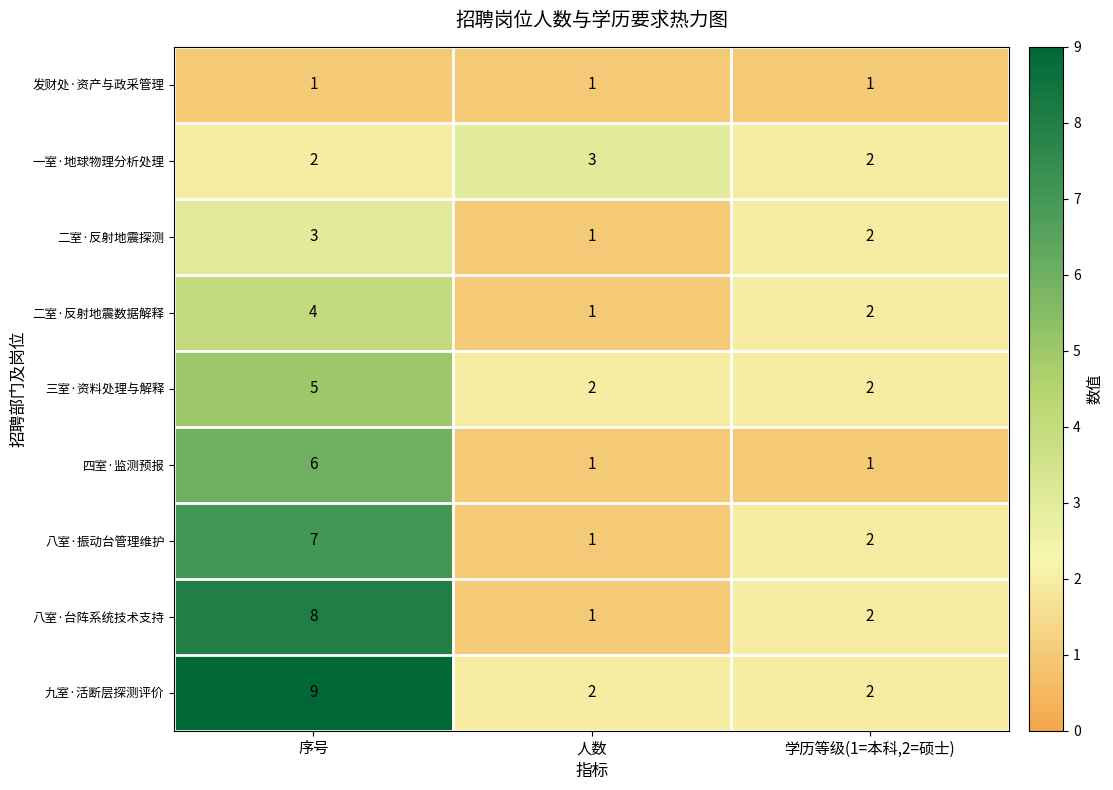

At 序号, list the series in order from smallest to largest.

发财处·资产与政采管理, 一室·地球物理分析处理, 二室·反射地震探测, 二室·反射地震数据解释, 三室·资料处理与解释, 四室·监测预报, 八室·振动台管理维护, 八室·台阵系统技术支持, 九室·活断层探测评价